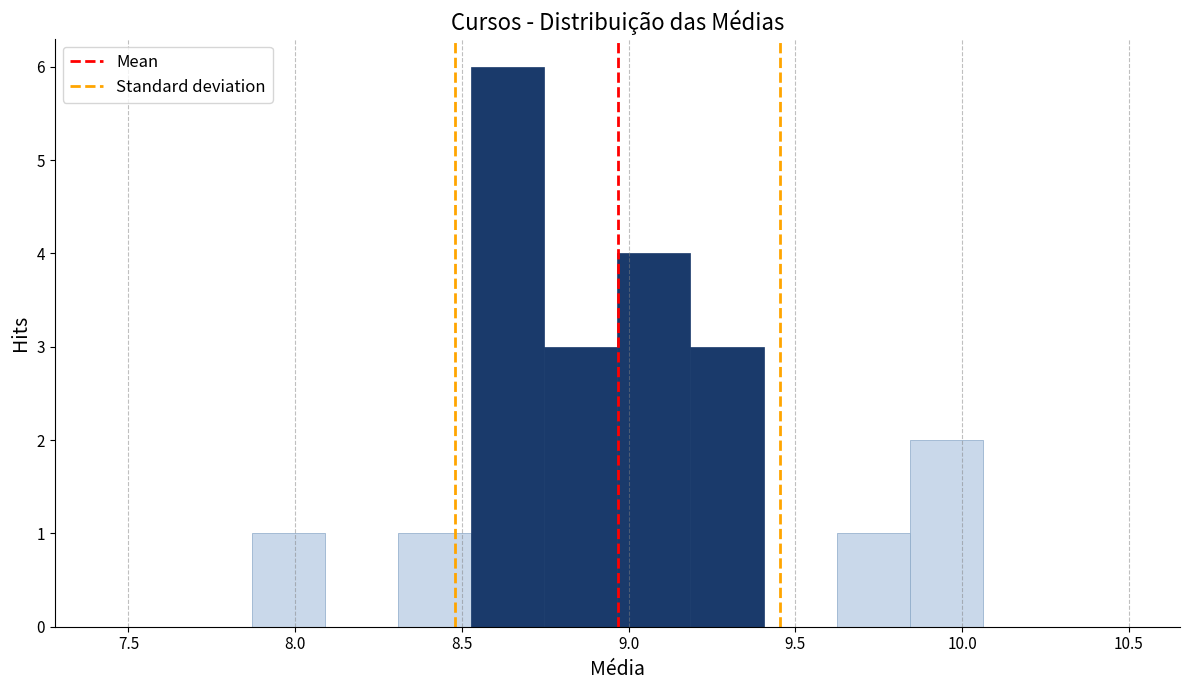

Reading left to right, transcribe this chart: for each bar, give the range it covers on the x-axis and its height. Neither the bar edges nor the heights are printed on the chart, so give them approximately, as read against the axes.

7.45 to 7.65: 0
7.65 to 7.85: 0
7.85 to 8.10: 1
8.10 to 8.30: 0
8.30 to 8.55: 1
8.55 to 8.75: 6
8.75 to 8.95: 3
8.95 to 9.20: 4
9.20 to 9.40: 3
9.40 to 9.60: 0
9.60 to 9.85: 1
9.85 to 10.05: 2
10.05 to 10.30: 0
10.30 to 10.50: 0